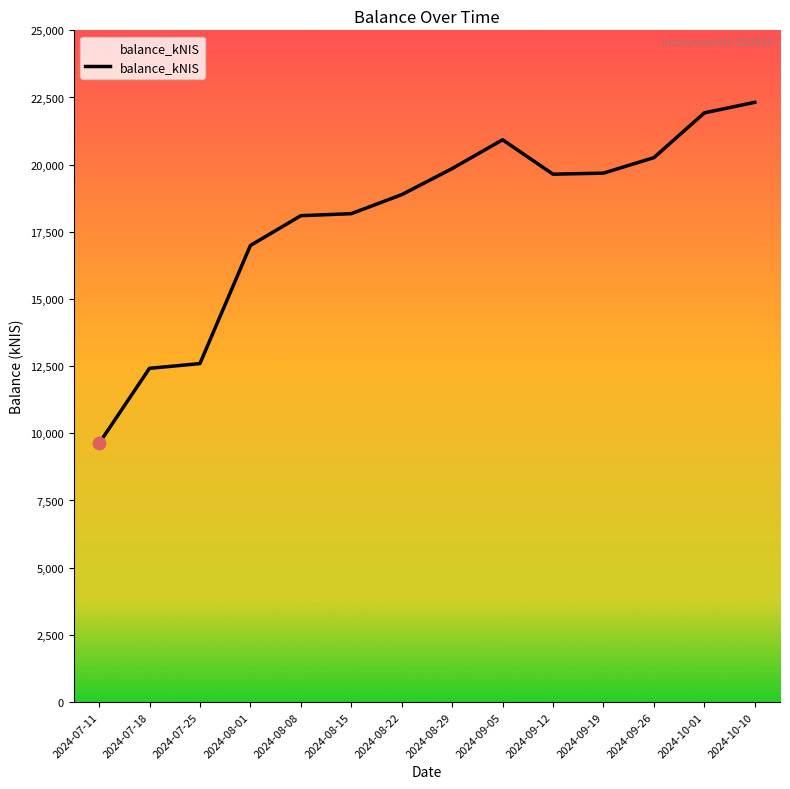

What is the change in value from 2024-08-22 to 2024-09-19?

+802.1